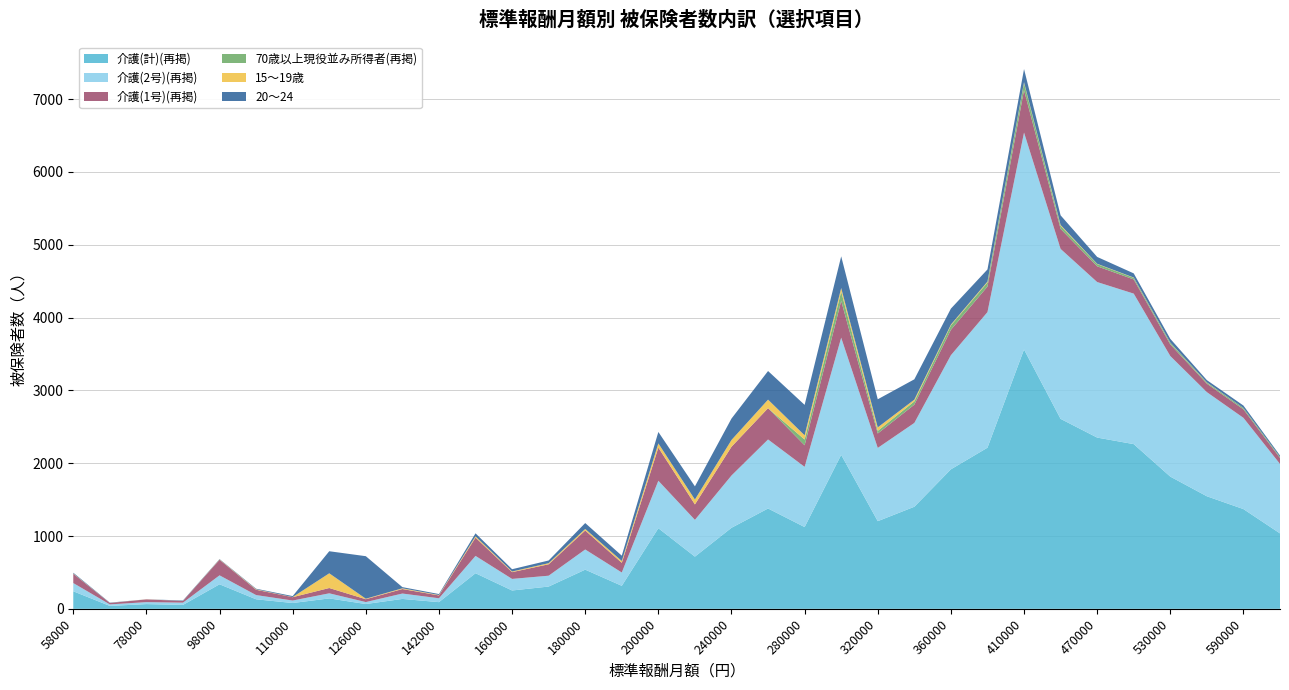

Reading left to right, list all the values displayed in this chart.

介護(計)(再掲): 241	40	65	54	337	131	80	143	66	136	92	489	252	306	538	316	1107	717	1113	1378	1123	2115	1204	1402	1916	2213	3562	2609	2352	2262	1816	1546	1370	1036
介護(2号)(再掲): 113	21	27	31	123	58	34	70	27	74	53	238	159	149	277	183	652	505	718	948	827	1609	1006	1151	1567	1862	2979	2334	2136	2067	1656	1430	1253	954
介護(1号)(再掲): 128	19	38	23	214	73	46	73	39	62	39	251	93	157	261	133	455	212	395	430	296	506	198	251	349	351	583	275	216	195	160	116	117	82
70歳以上現役並み所得者(再掲): 0	0	0	0	0	0	0	0	0	0	0	0	0	0	0	0	0	0	0	0	79	128	36	45	61	56	98	41	31	22	22	14	19	15
15～19歳: 4	1	1	1	4	6	2	202	7	10	6	18	9	15	21	25	58	67	93	117	58	48	48	24	11	12	11	13	4	4	3	4	0	0
20～24: 10	4	0	6	5	8	13	303	584	16	13	41	31	37	81	73	157	181	294	393	418	435	386	279	219	167	180	132	94	57	51	31	33	19